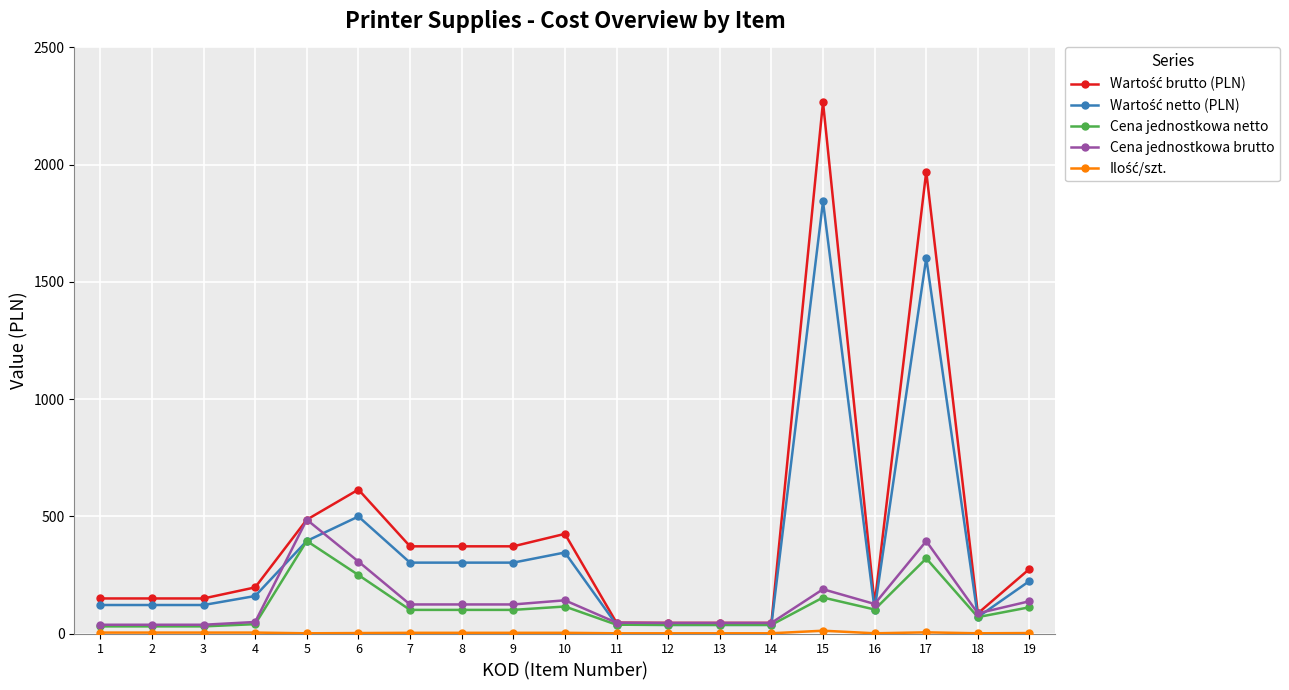

Count the number of categories in the chart.

19